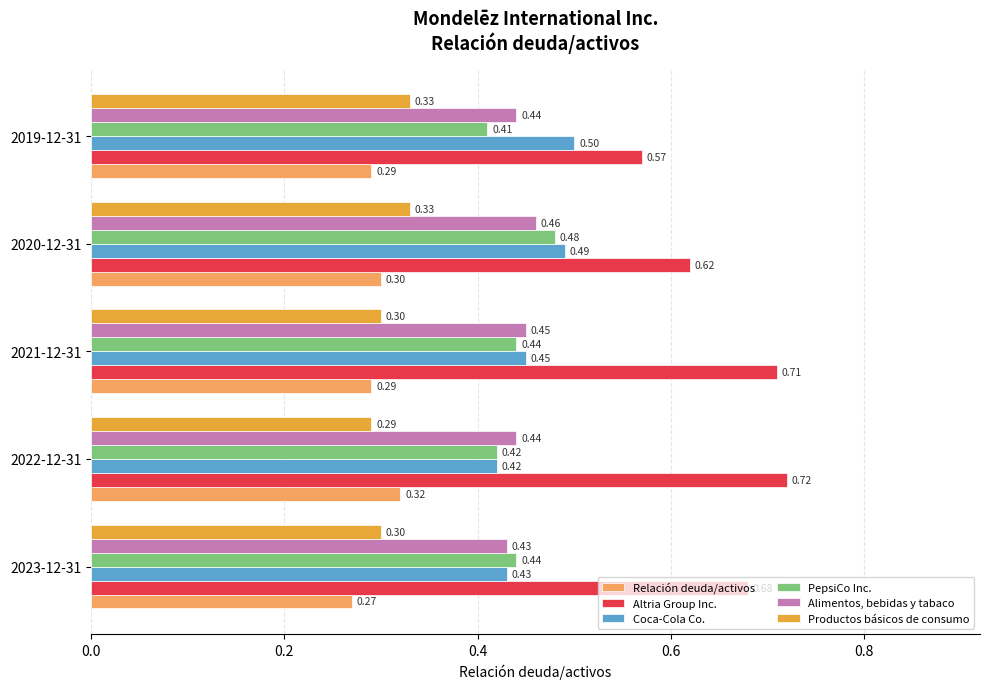

Count the number of categories in the chart.

5